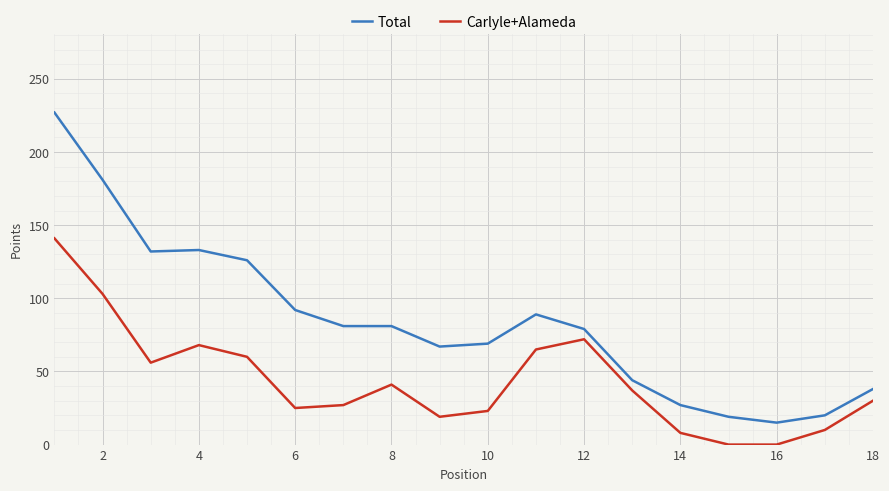

Which series has the widest spread of values?

Total